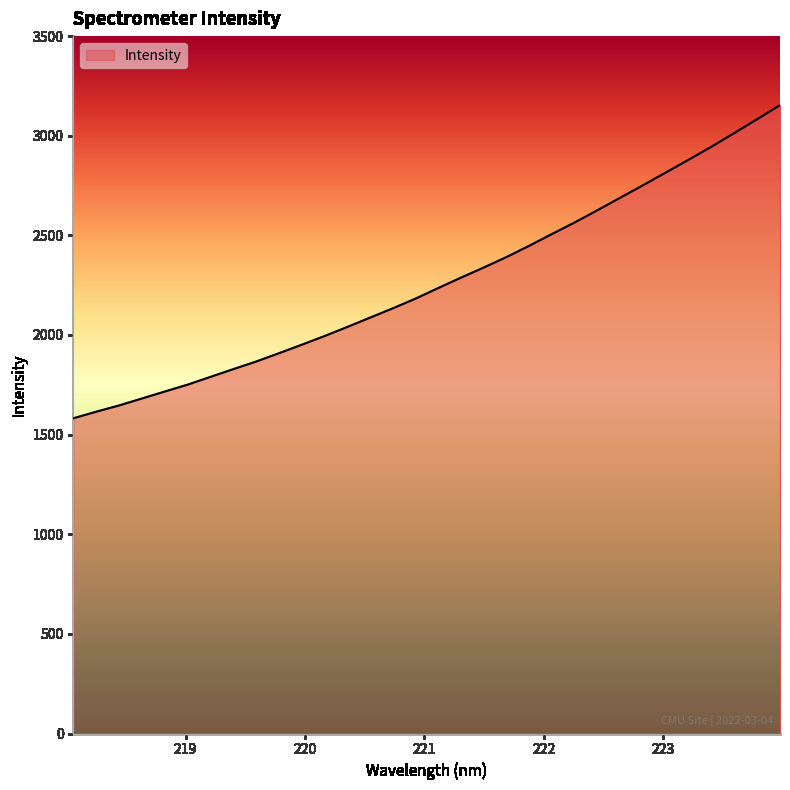

What is the greatest value displayed?

3153.4